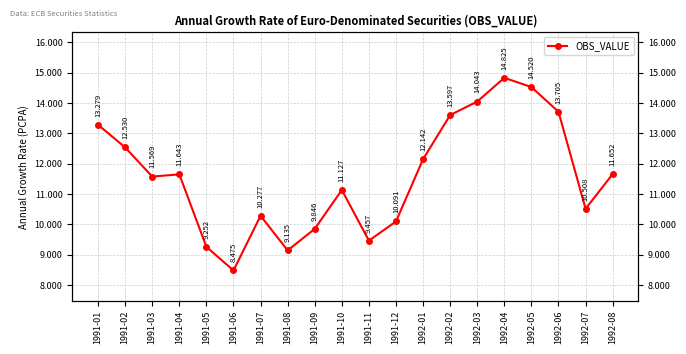

Reading left to right, transcribe all the data shown in this chart.

1991-01=13.3	1991-02=12.5	1991-03=11.6	1991-04=11.6	1991-05=9.3	1991-06=8.5	1991-07=10.3	1991-08=9.1	1991-09=9.8	1991-10=11.1	1991-11=9.5	1991-12=10.1	1992-01=12.1	1992-02=13.6	1992-03=14.0	1992-04=14.8	1992-05=14.5	1992-06=13.7	1992-07=10.5	1992-08=11.7